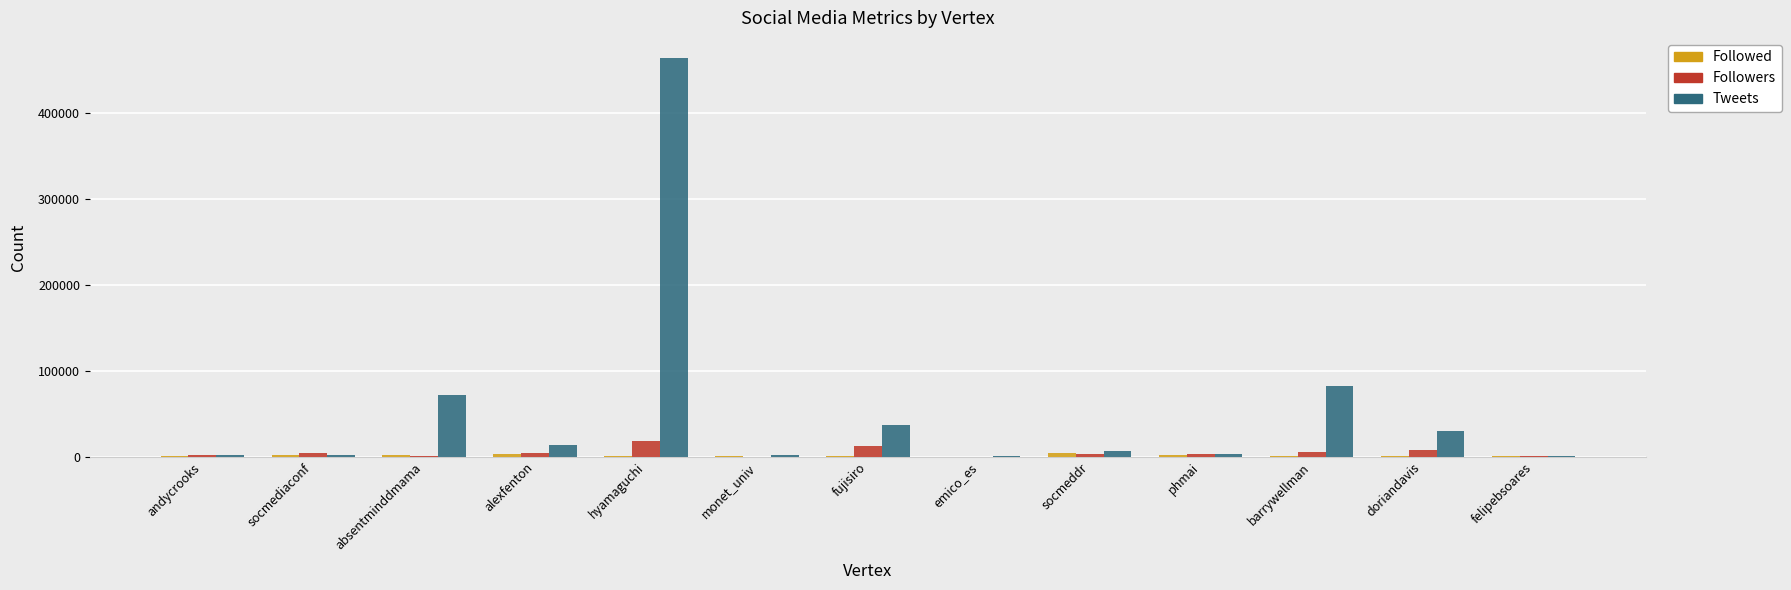

Between hyamaguchi and fujisiro, which series saw the biggest shift?

Tweets